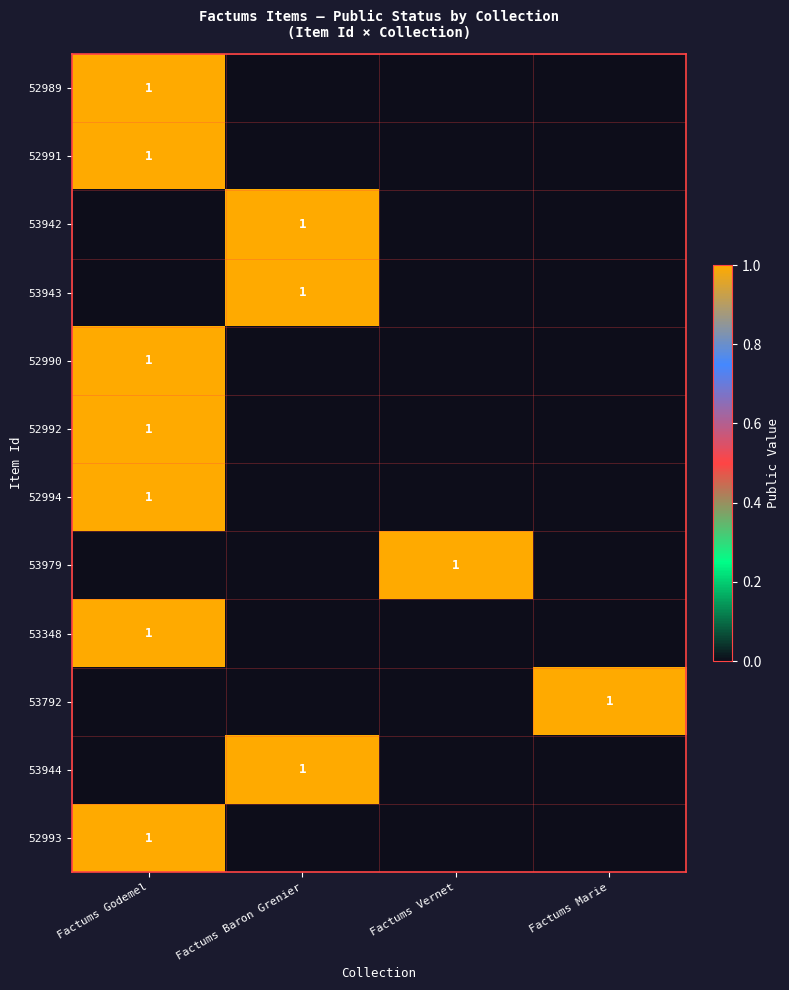

What is the difference between the highest and lowest values at Factums Vernet?

1